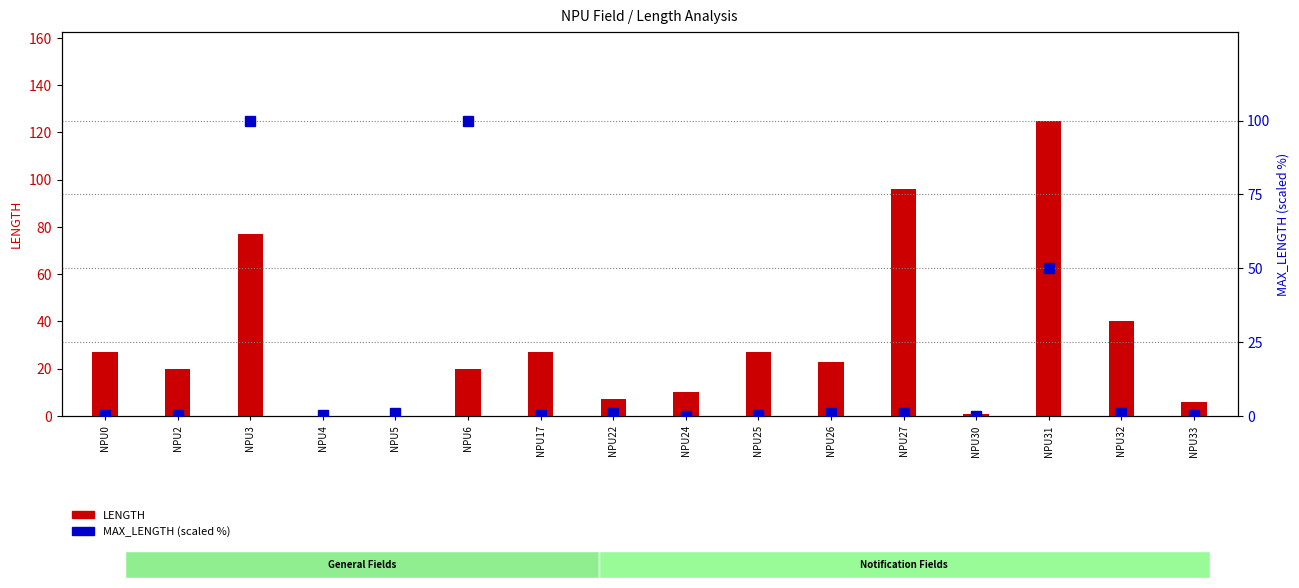

What is the spread (max minus min) of values at NPU24?

9.9